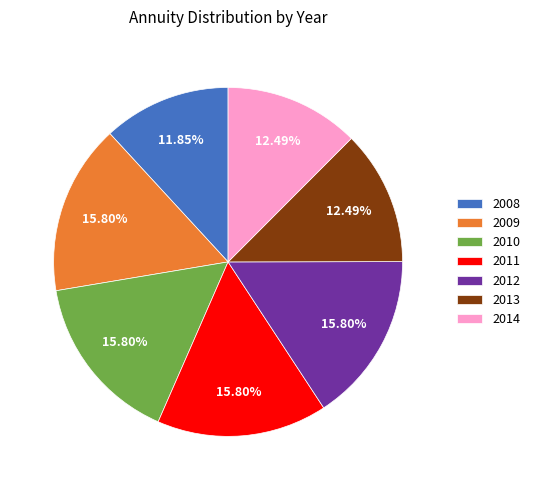

Combined, do 2013 and 2010 account for over 50%?

No